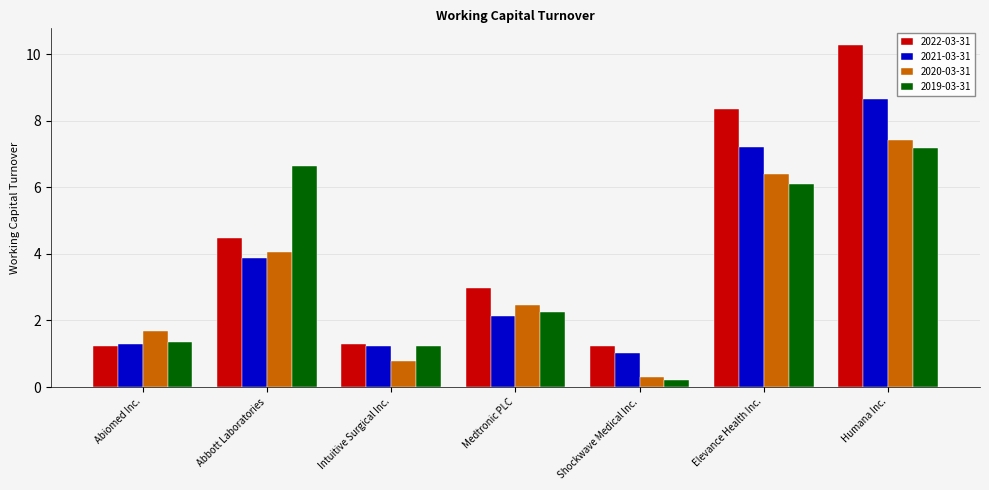

The 2021-03-31 series shows 1.2 at Intuitive Surgical Inc.. True or false?

True